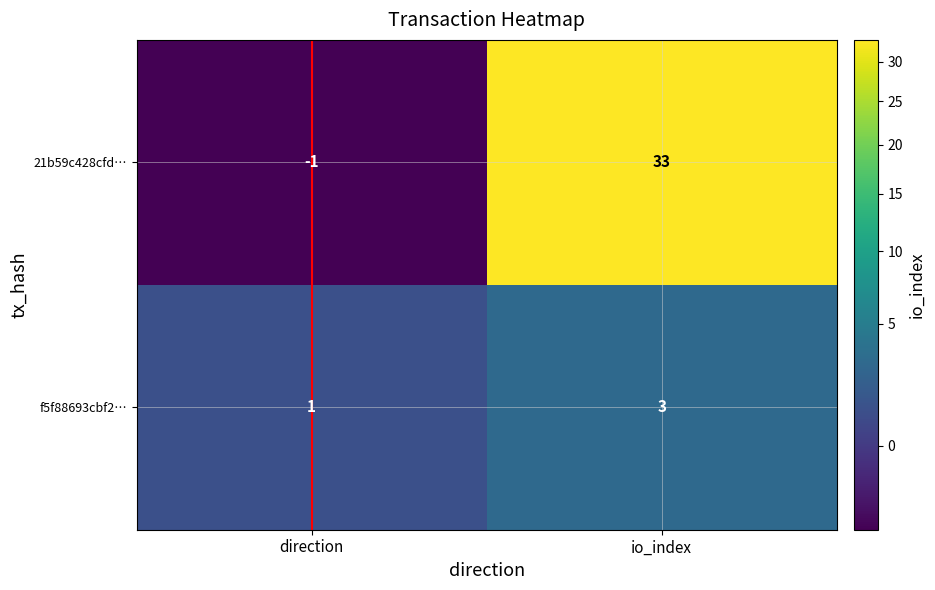

How many negative values does the 21b59c428cfd… series have?

1